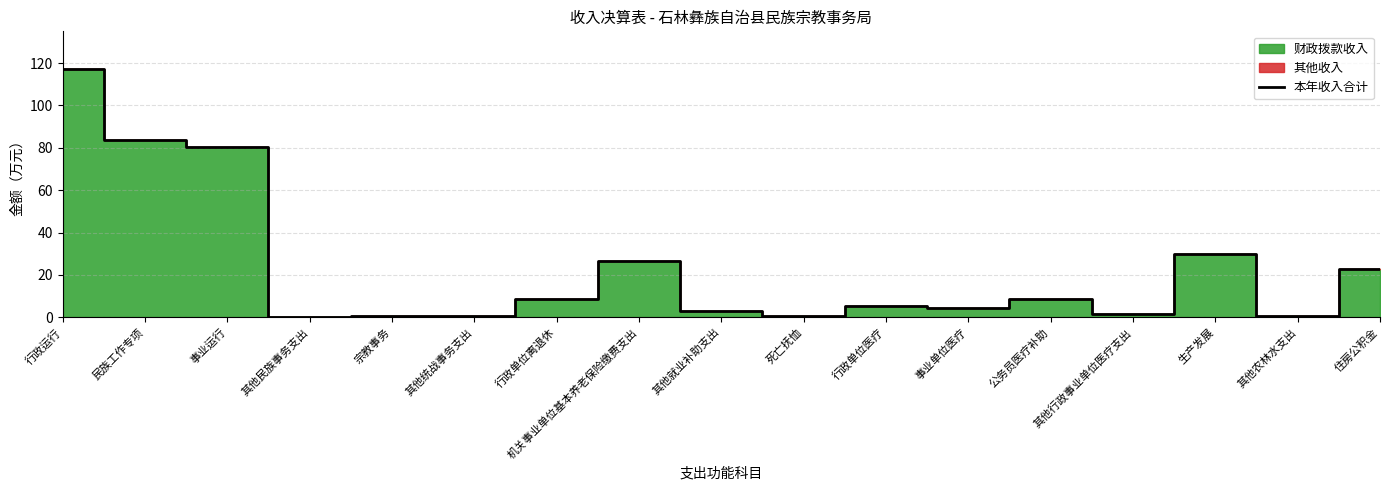

What is the maximum value shown in the chart?

117.4